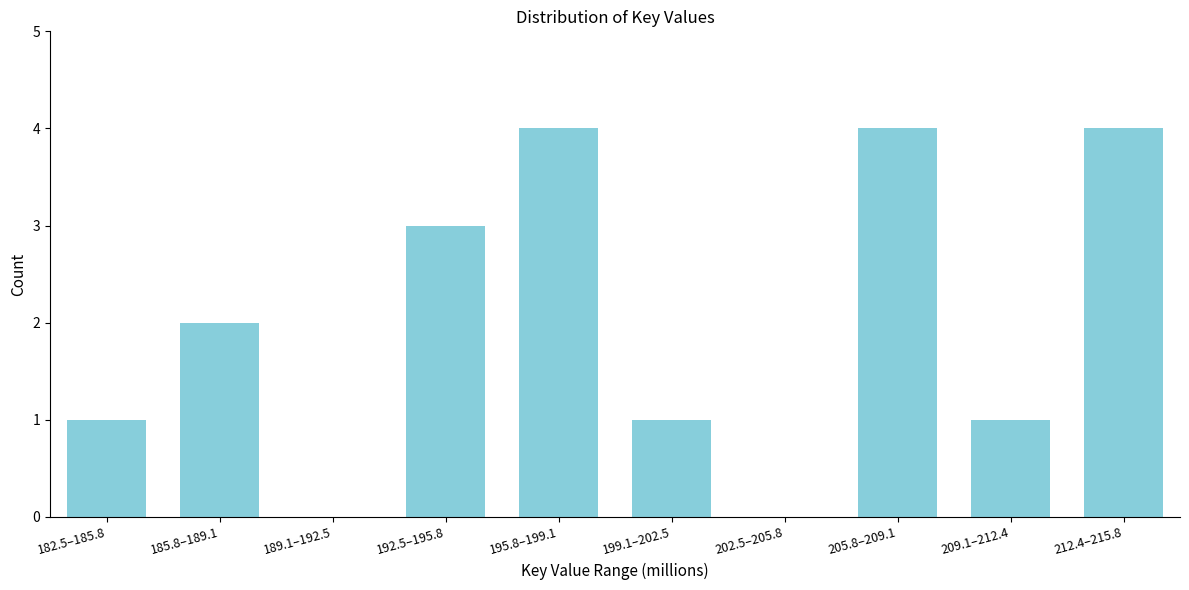

Reading left to right, list all the values displayed in this chart.

182.5–185.8=1	185.8–189.1=2	189.1–192.5=0	192.5–195.8=3	195.8–199.1=4	199.1–202.5=1	202.5–205.8=0	205.8–209.1=4	209.1–212.4=1	212.4–215.8=4